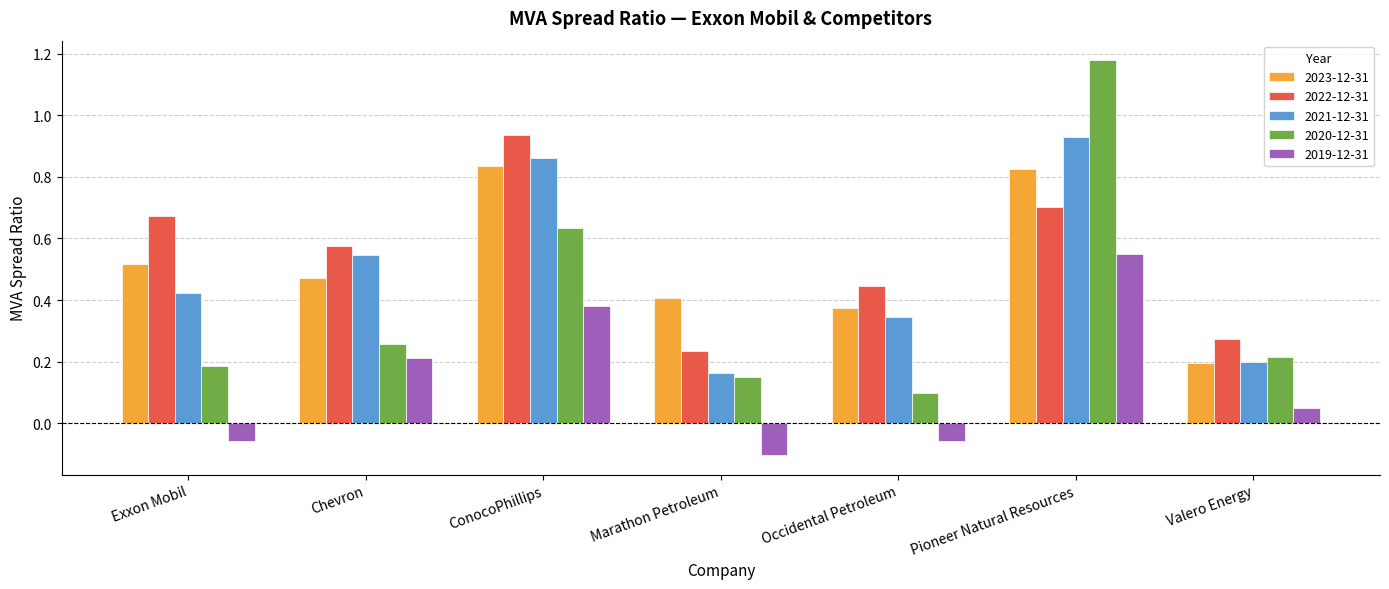

Which category has the highest value in the 2022-12-31 series?

ConocoPhillips